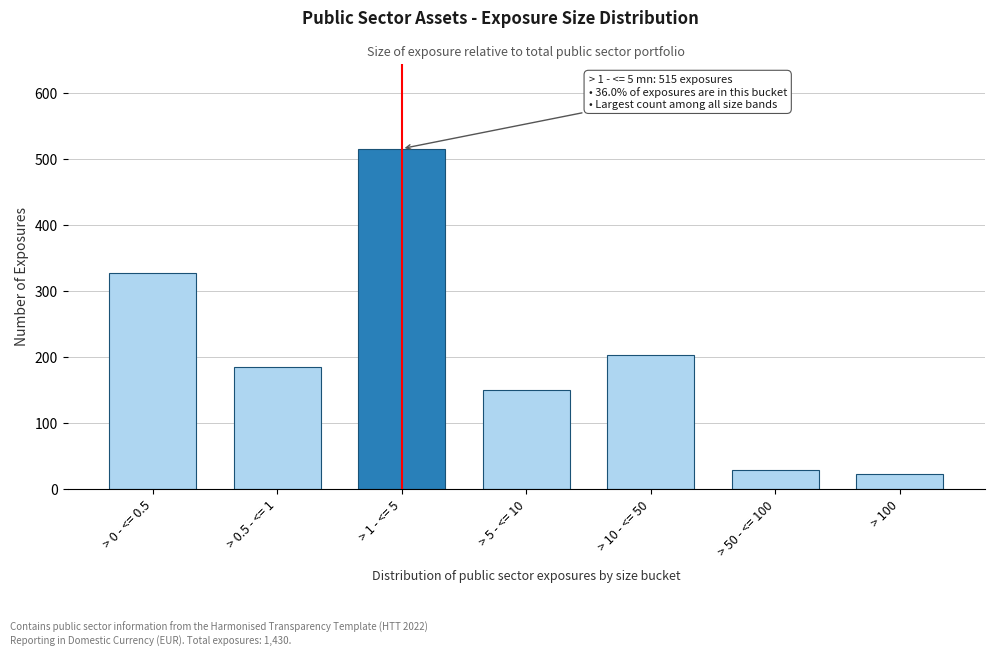

Reading left to right, what are all the values shown in this chart?

327	185	515	149	202	29	23